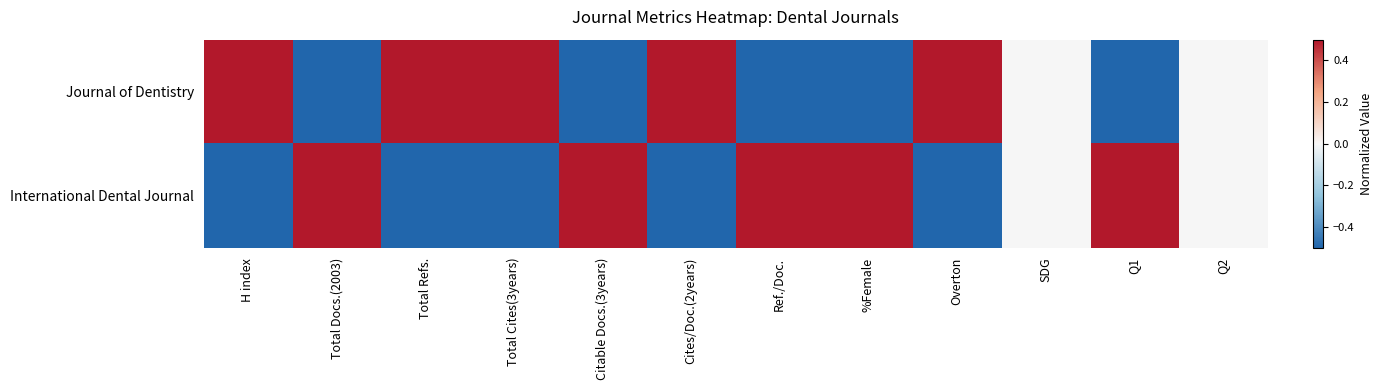

Reading right to left, list all the values displayed in this chart.

Journal of Dentistry: Q2=0.0	Q1=-0.5	SDG=0.0	Overton=0.5	%Female=-0.5	Ref./Doc.=-0.5	Cites/Doc.(2years)=0.5	Citable Docs.(3years)=-0.5	Total Cites(3years)=0.5	Total Refs.=0.5	Total Docs.(2003)=-0.5	H index=0.5
International Dental Journal: Q2=0.0	Q1=0.5	SDG=0.0	Overton=-0.5	%Female=0.5	Ref./Doc.=0.5	Cites/Doc.(2years)=-0.5	Citable Docs.(3years)=0.5	Total Cites(3years)=-0.5	Total Refs.=-0.5	Total Docs.(2003)=0.5	H index=-0.5